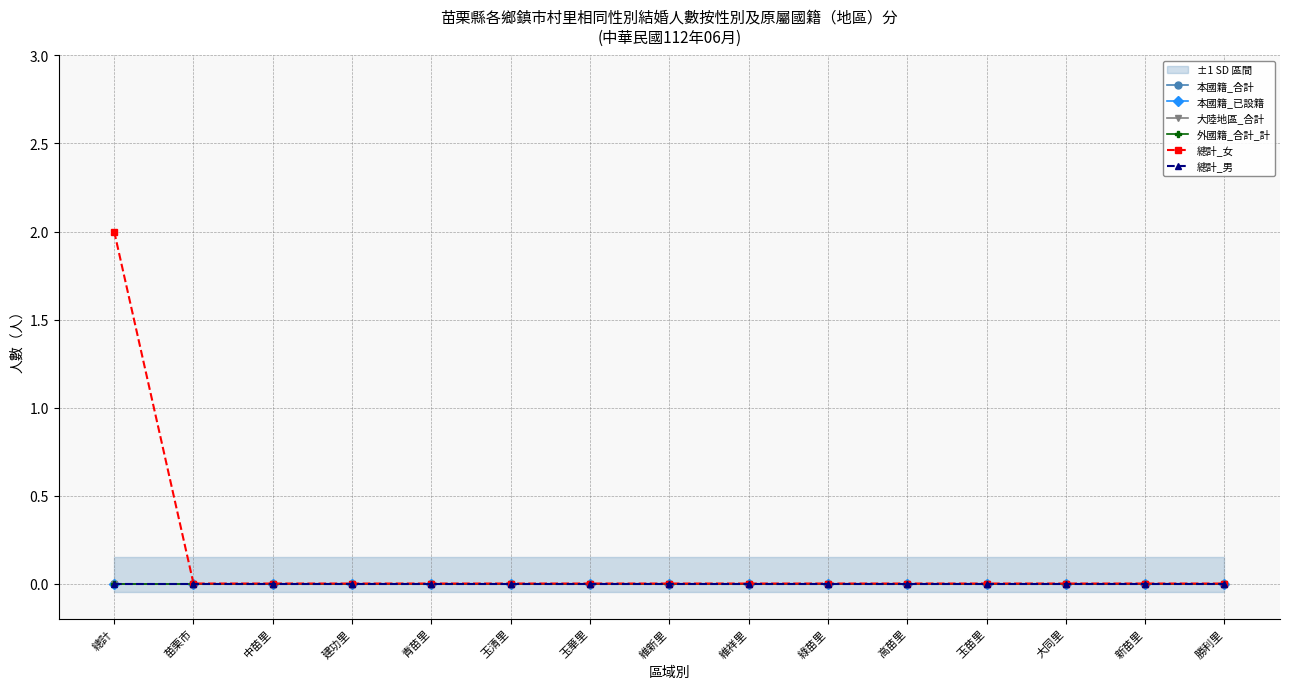

How many lines are shown in the chart?

6